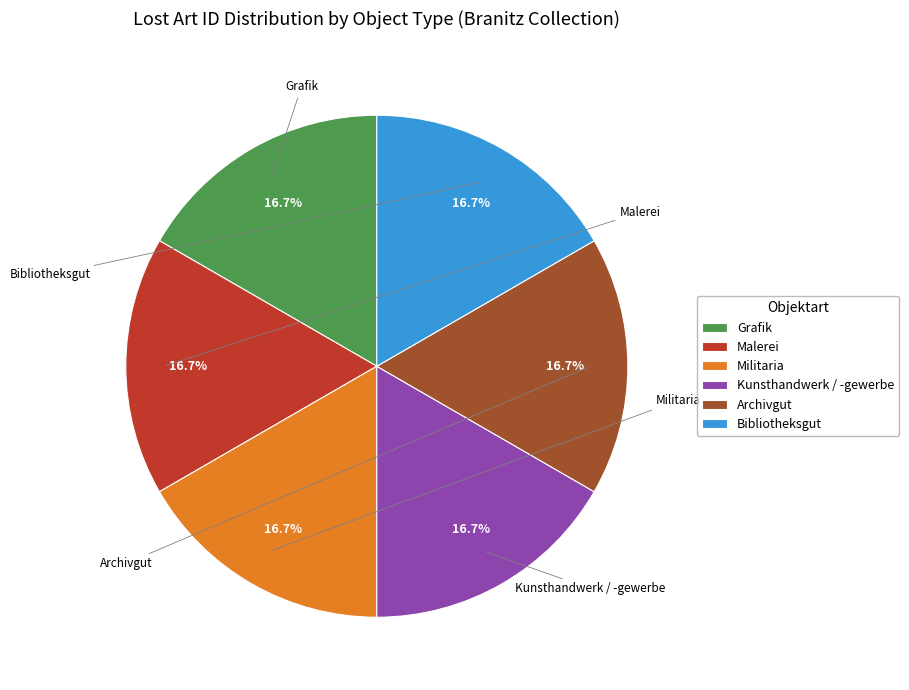

True or false: Malerei accounts for 23% of the total.

False